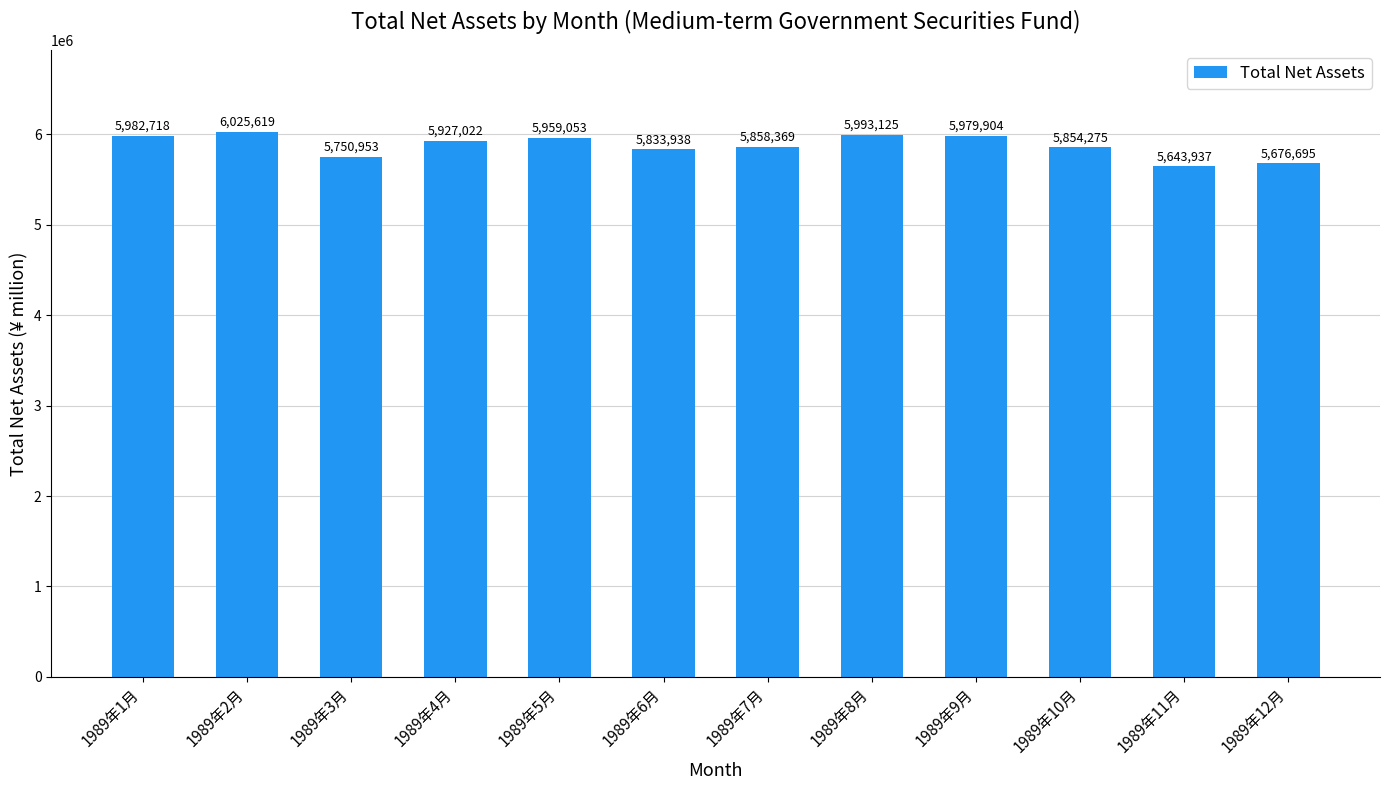

Reading left to right, list all the values displayed in this chart.

1989年1月=5982718	1989年2月=6025619	1989年3月=5750953	1989年4月=5927022	1989年5月=5959053	1989年6月=5833938	1989年7月=5858369	1989年8月=5993125	1989年9月=5979904	1989年10月=5854275	1989年11月=5643937	1989年12月=5676695